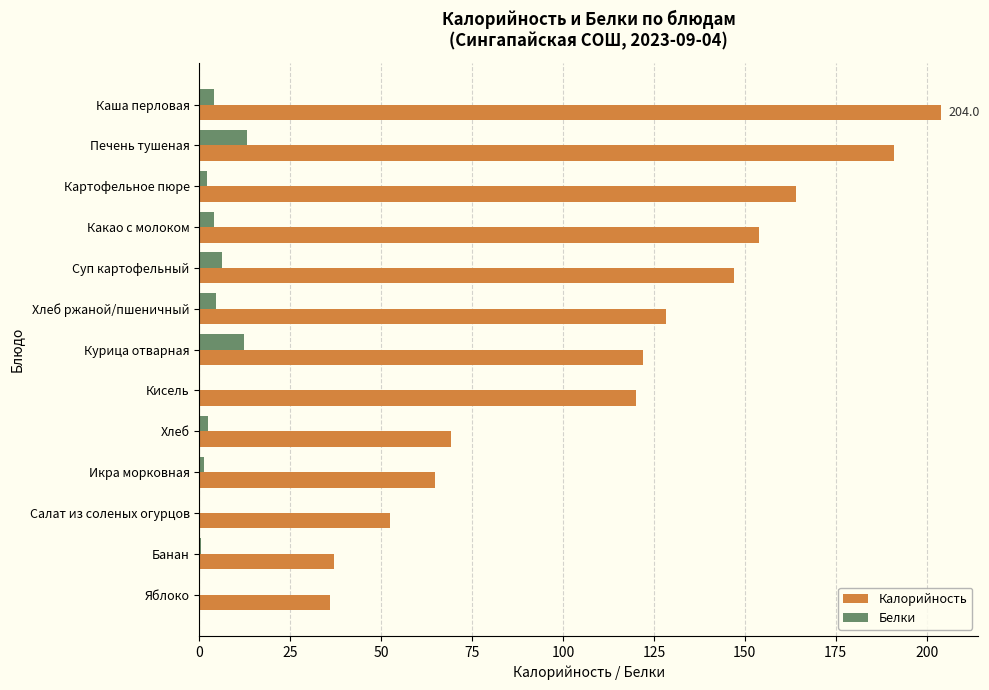

The value of Калорийность at Яблоко is 36.0. True or false?

True